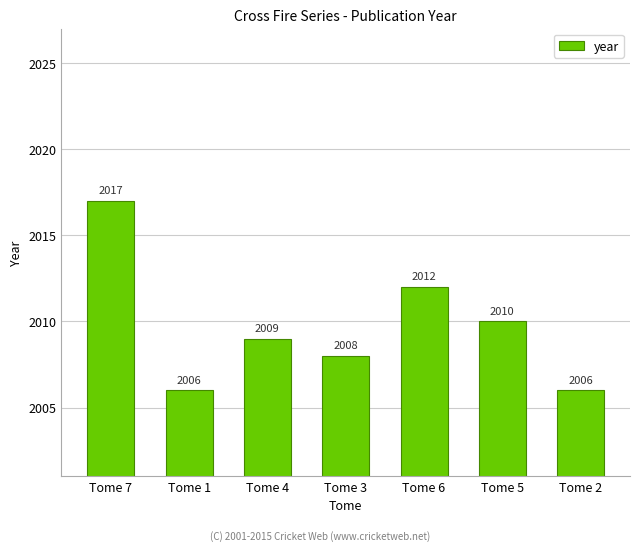

What is the average value?

2010